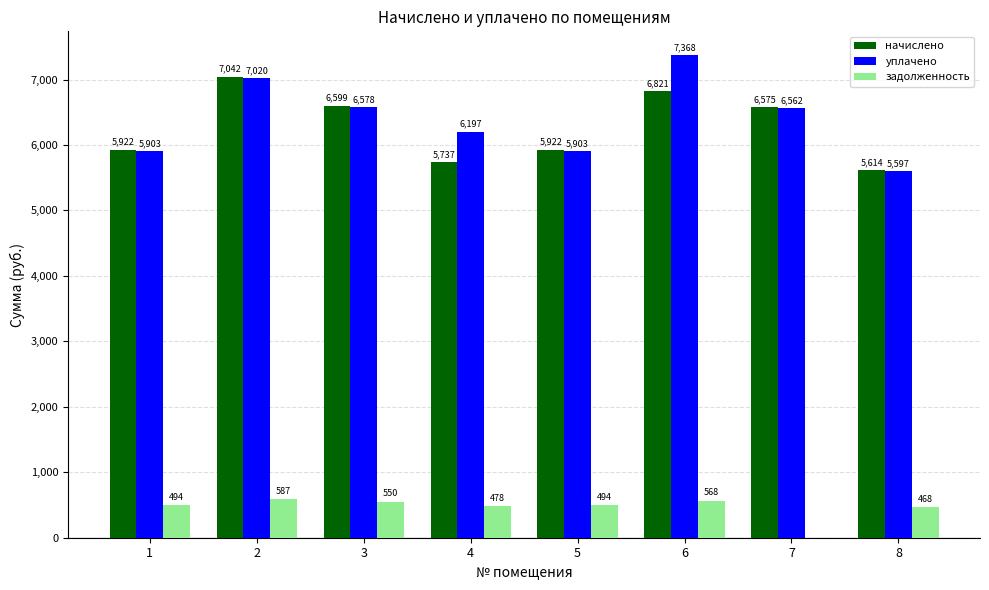

Which series changed the most between 3 and 6?

уплачено